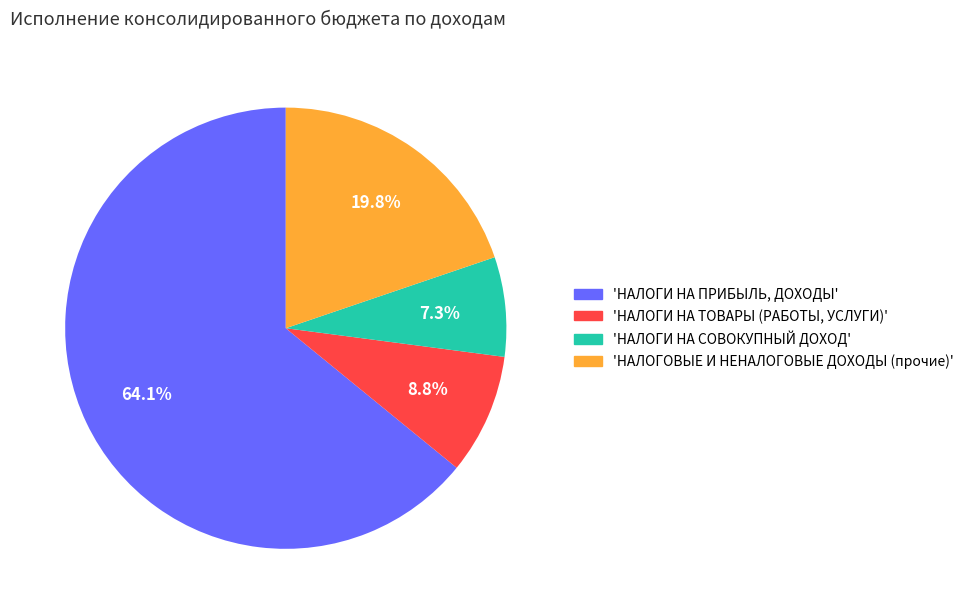

Count the number of slices in the pie.

4